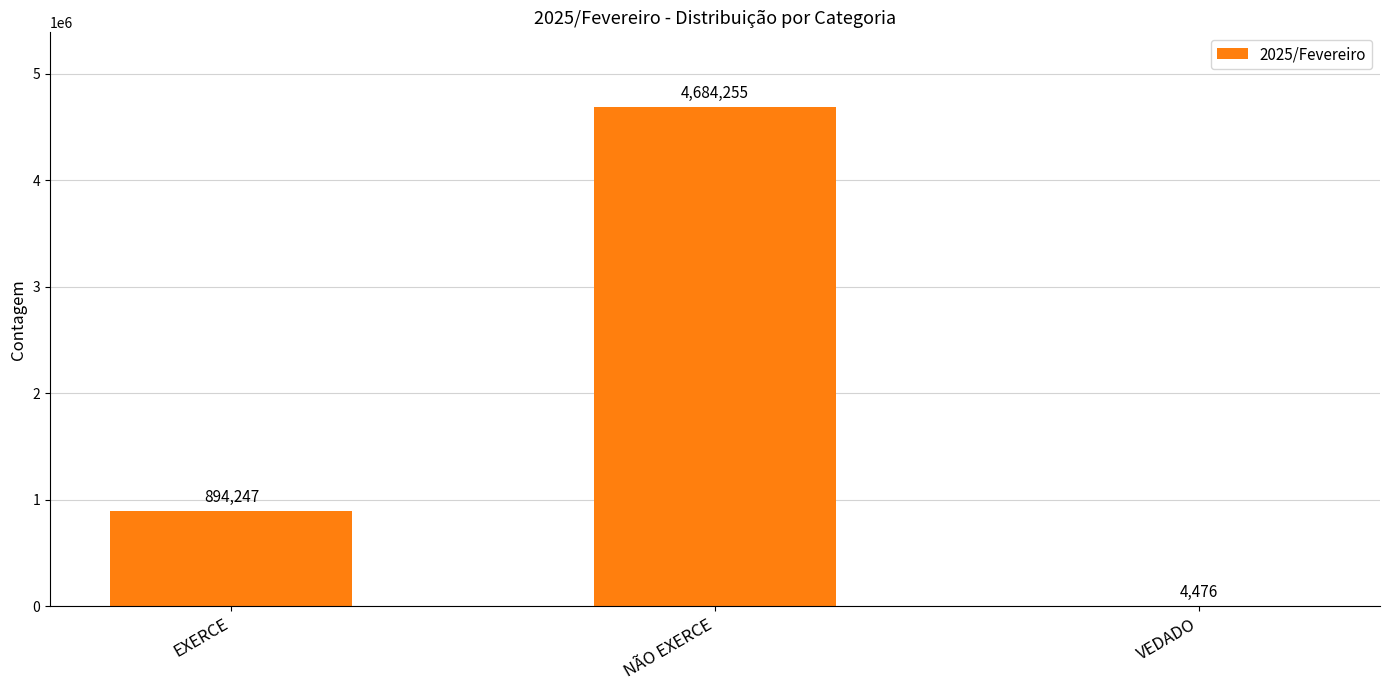

At which label is the value closest to 2344365?

EXERCE